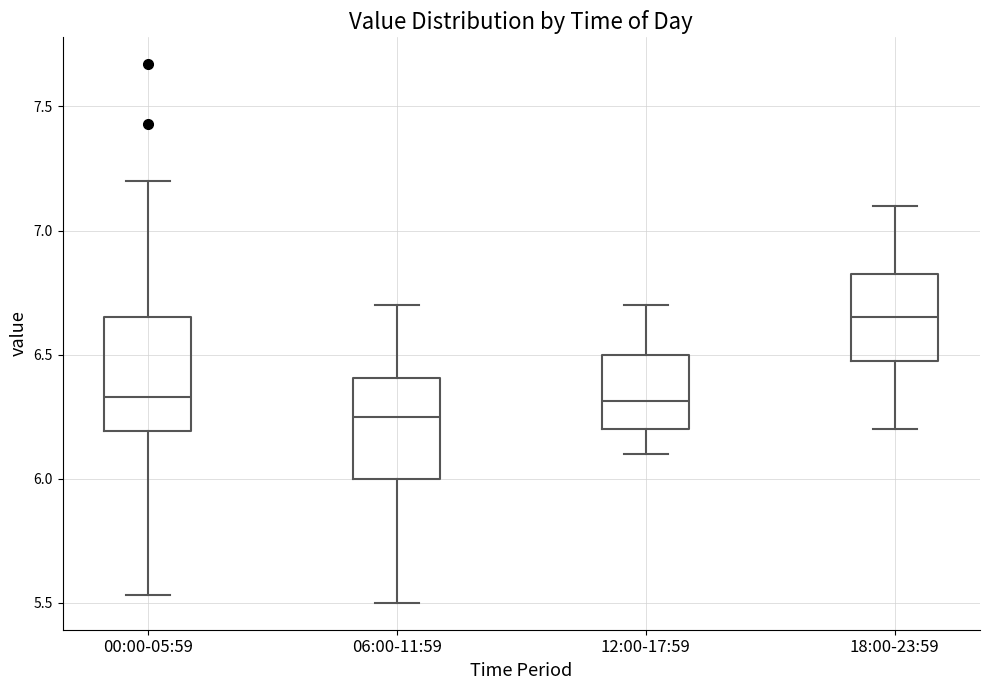

Which box's median line is the lowest?

06:00-11:59